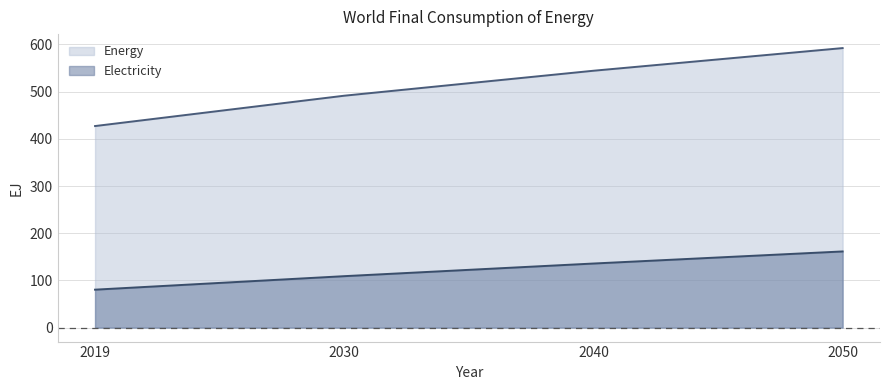

True or false: Electricity has more than 1 interior local peaks.

False